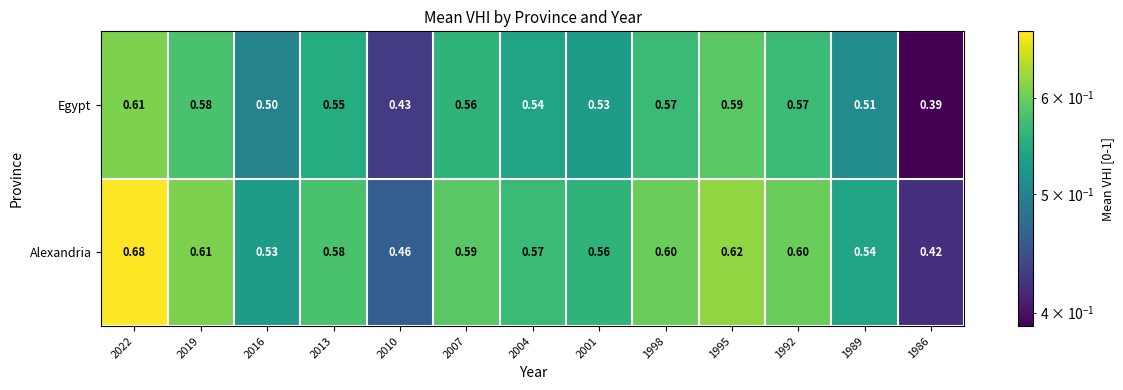

Which series has the widest spread of values?

Alexandria